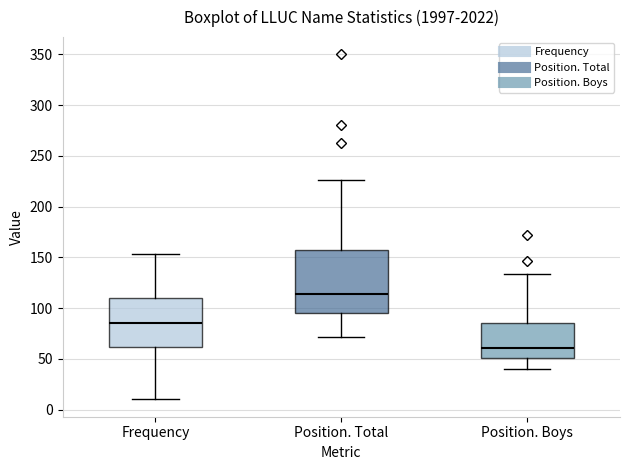

Reading left to right, read every box against the y-axis: the position of its median line, the range the box covers, and the ends of its whiskers. The values are not printed on the chart, so give them approximately, as read against the axis.

Frequency: median 85, box 60 to 110, whiskers 10 to 155
Position. Total: median 115, box 95 to 155, whiskers 70 to 225
Position. Boys: median 60, box 50 to 85, whiskers 40 to 135